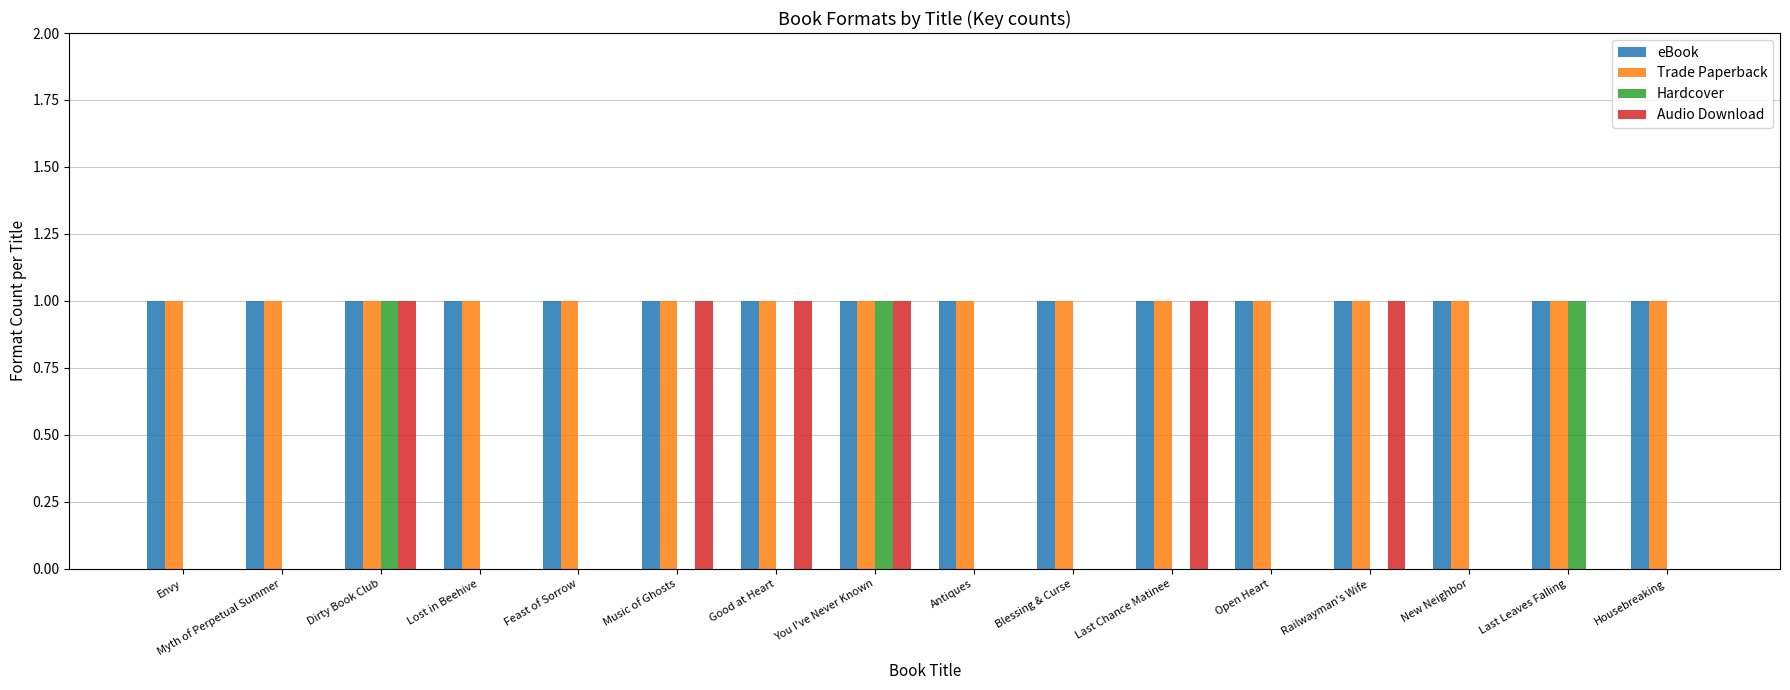

Reading right to left, what are all the values shown in this chart?

eBook: Housebreaking=1	Last Leaves Falling=1	New Neighbor=1	Railwayman's Wife=1	Open Heart=1	Last Chance Matinee=1	Blessing & Curse=1	Antiques=1	You I've Never Known=1	Good at Heart=1	Music of Ghosts=1	Feast of Sorrow=1	Lost in Beehive=1	Dirty Book Club=1	Myth of Perpetual Summer=1	Envy=1
Trade Paperback: Housebreaking=1	Last Leaves Falling=1	New Neighbor=1	Railwayman's Wife=1	Open Heart=1	Last Chance Matinee=1	Blessing & Curse=1	Antiques=1	You I've Never Known=1	Good at Heart=1	Music of Ghosts=1	Feast of Sorrow=1	Lost in Beehive=1	Dirty Book Club=1	Myth of Perpetual Summer=1	Envy=1
Hardcover: Housebreaking=0	Last Leaves Falling=1	New Neighbor=0	Railwayman's Wife=0	Open Heart=0	Last Chance Matinee=0	Blessing & Curse=0	Antiques=0	You I've Never Known=1	Good at Heart=0	Music of Ghosts=0	Feast of Sorrow=0	Lost in Beehive=0	Dirty Book Club=1	Myth of Perpetual Summer=0	Envy=0
Audio Download: Housebreaking=0	Last Leaves Falling=0	New Neighbor=0	Railwayman's Wife=1	Open Heart=0	Last Chance Matinee=1	Blessing & Curse=0	Antiques=0	You I've Never Known=1	Good at Heart=1	Music of Ghosts=1	Feast of Sorrow=0	Lost in Beehive=0	Dirty Book Club=1	Myth of Perpetual Summer=0	Envy=0